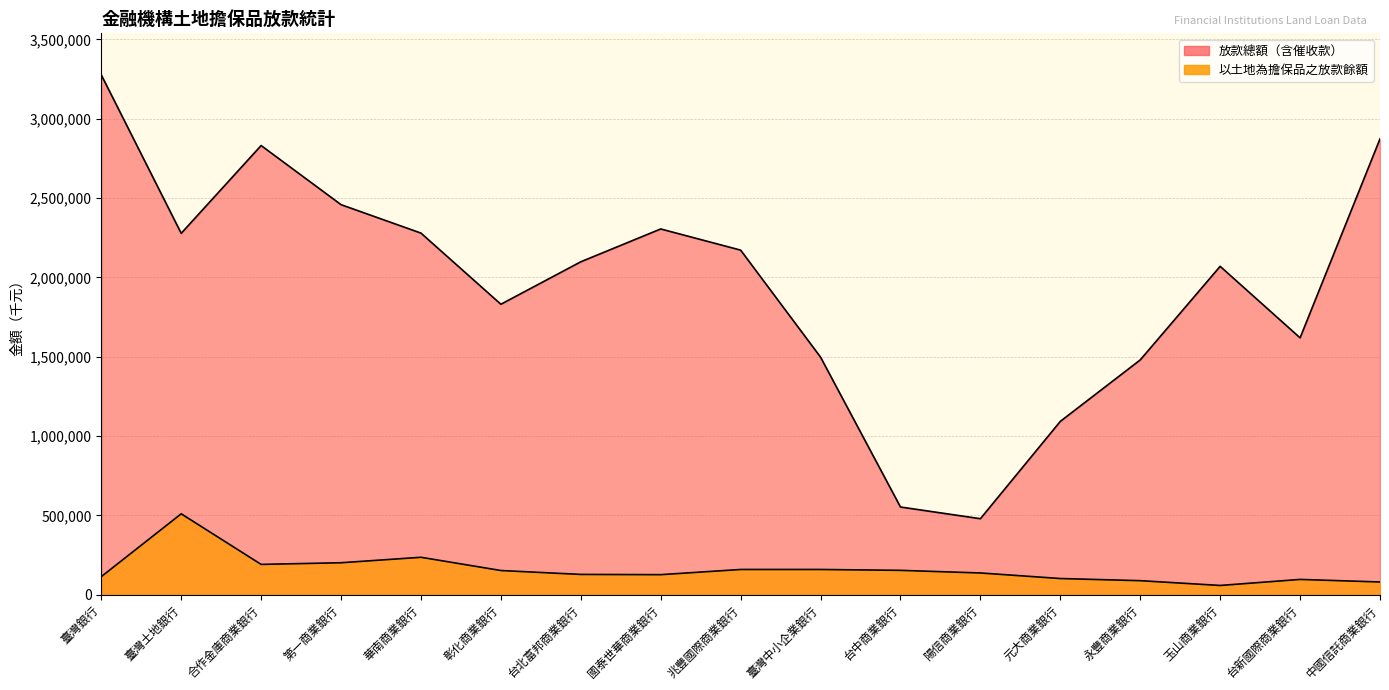

At which label is 放款總額（含催收款） closest to 1877437?

彰化商業銀行